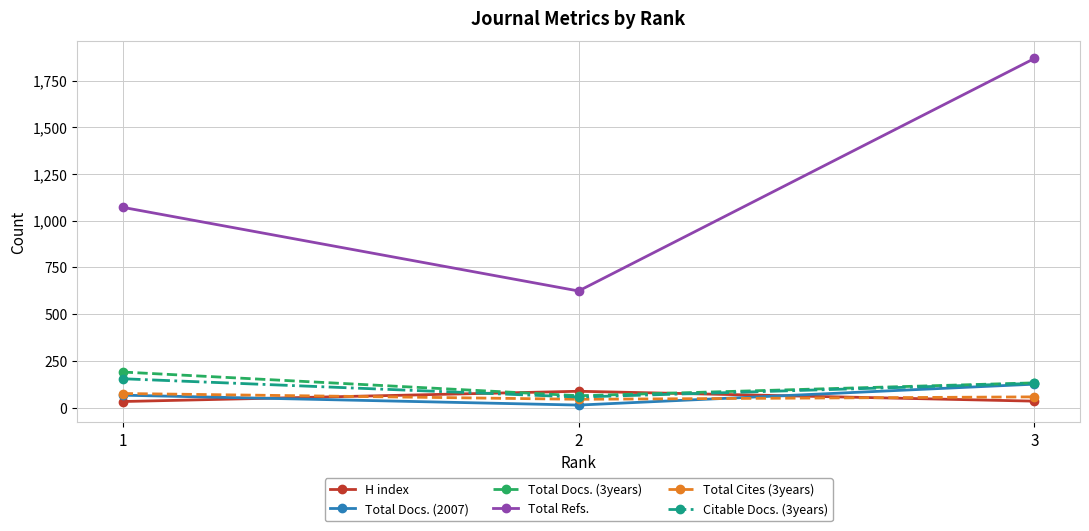

What is the minimum value for Total Refs.?

624